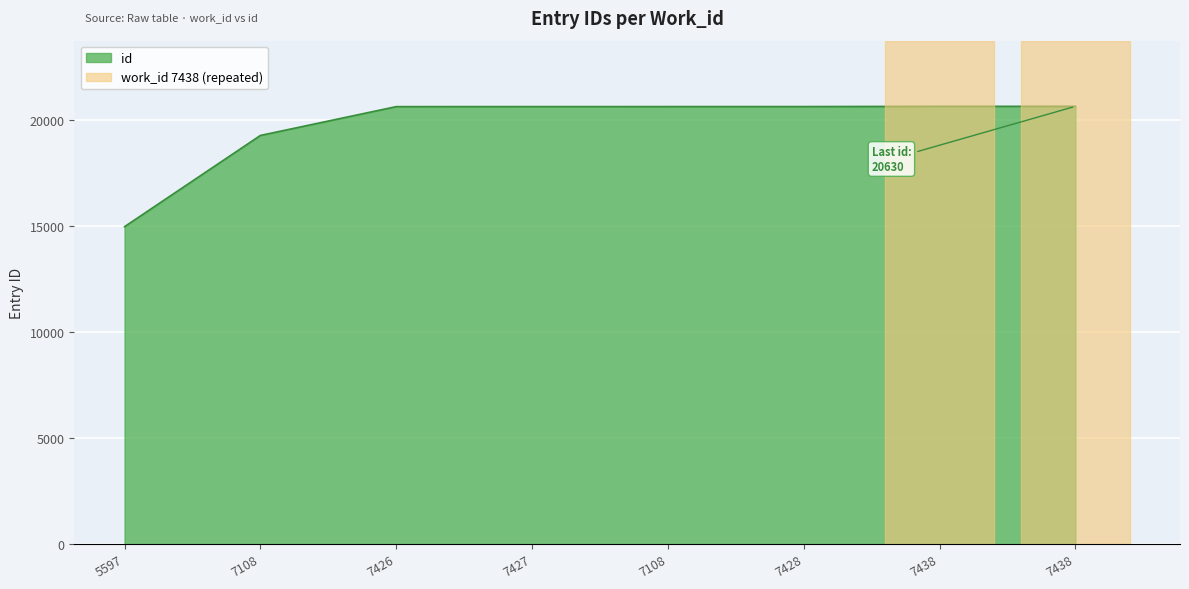

Is it true that the value at 7438 is 5973?

False